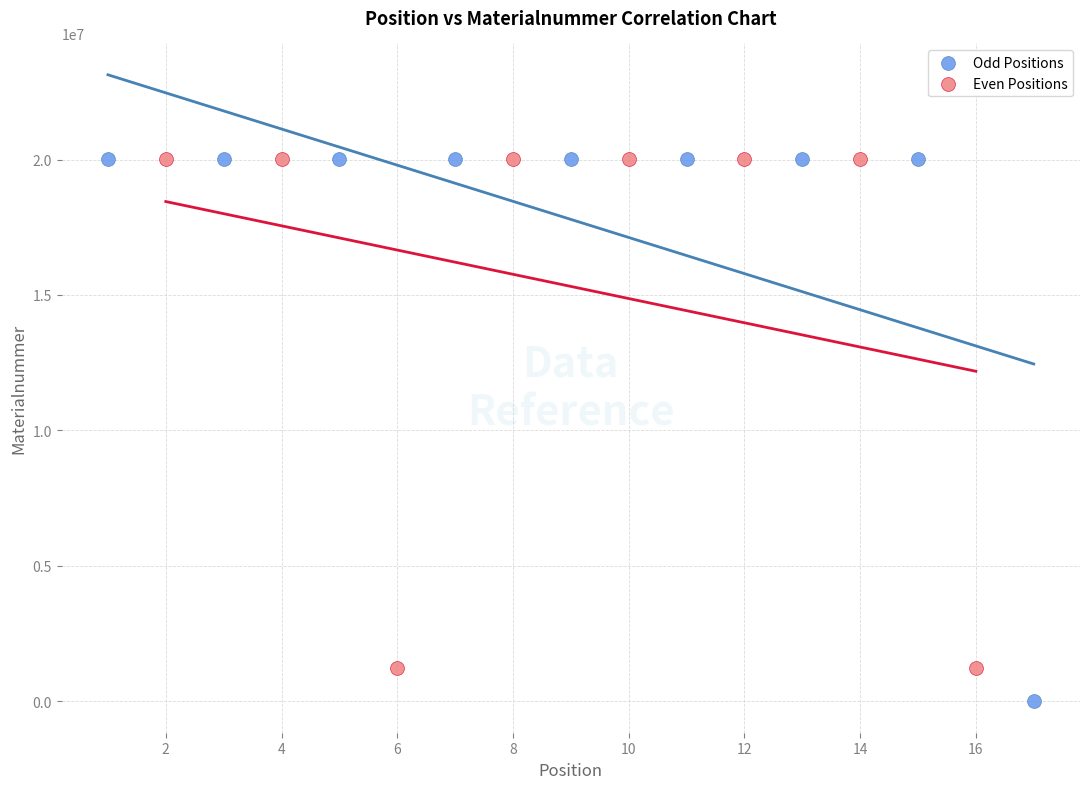

Which series contains the lowest Y value?

Odd Positions